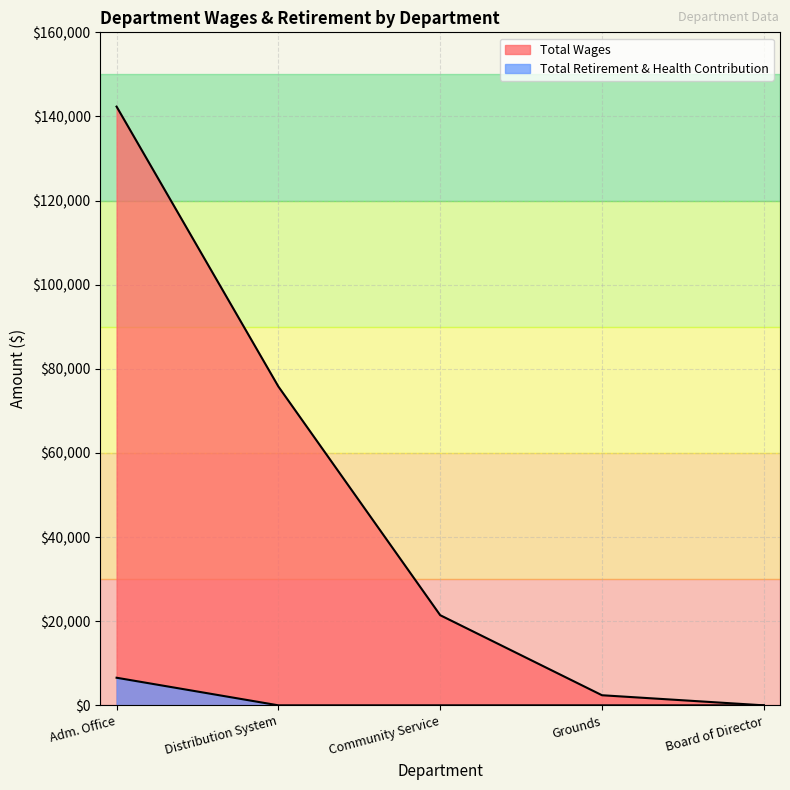

True or false: Total Retirement & Health Contribution and Total Wages cross at least once.

False